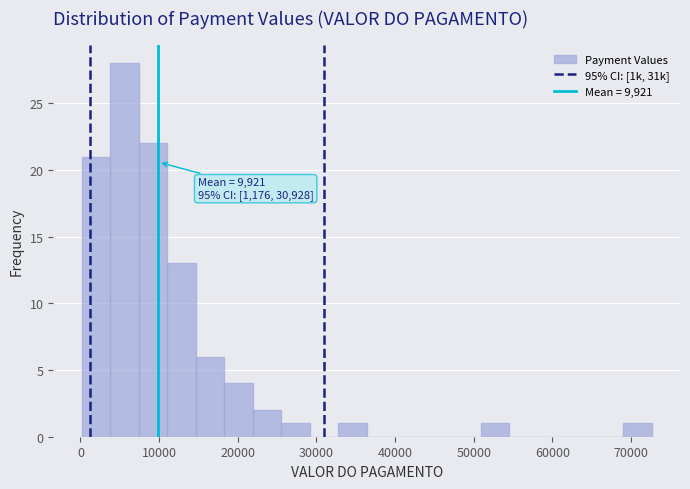

Around what value on the x-axis is the tallest bar? Give the approximate position of its centre, as read against the axis.

6000